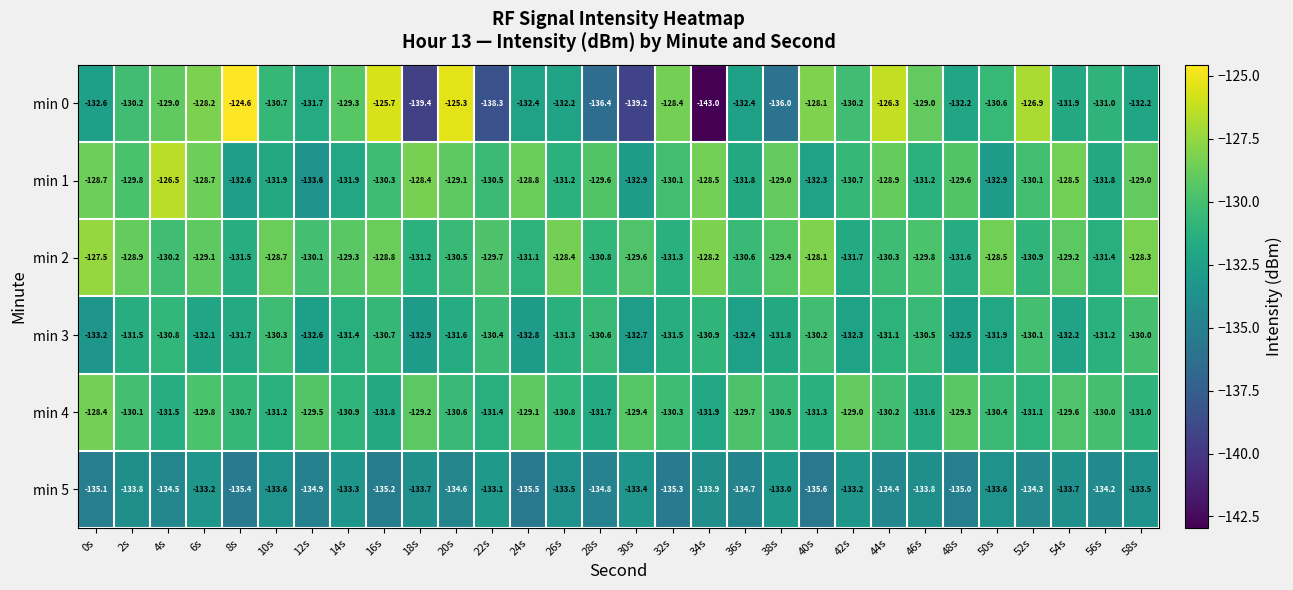

What is the approximate value of min 0 at 54s?

-131.9